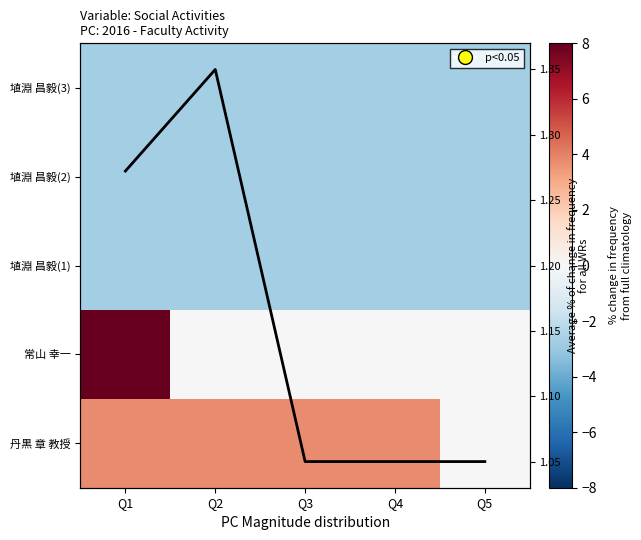

The 埴淵 昌毅(1) series shows -2.7 at Q2. True or false?

True